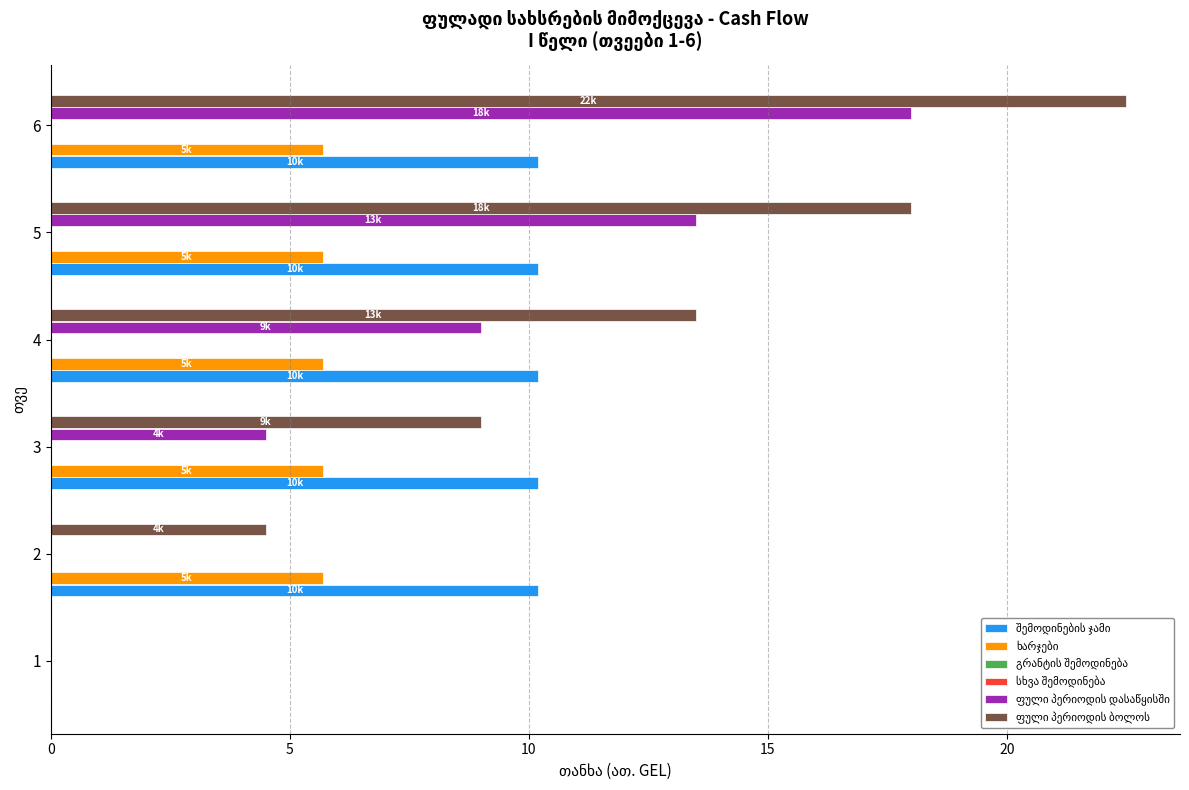

What is the average value of the ხარჯები series?

4.8